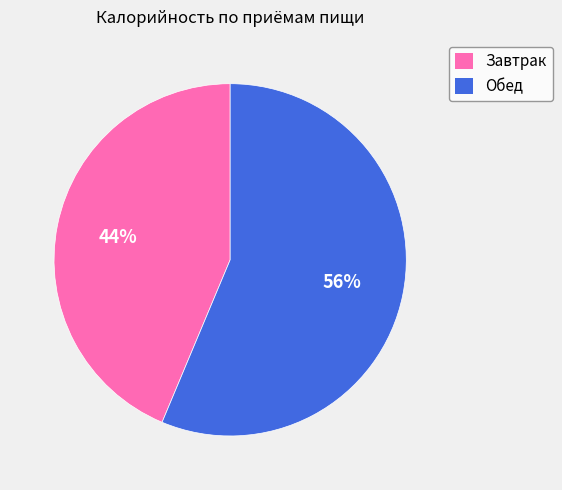

Which has a higher value, Завтрак or Обед?

Обед